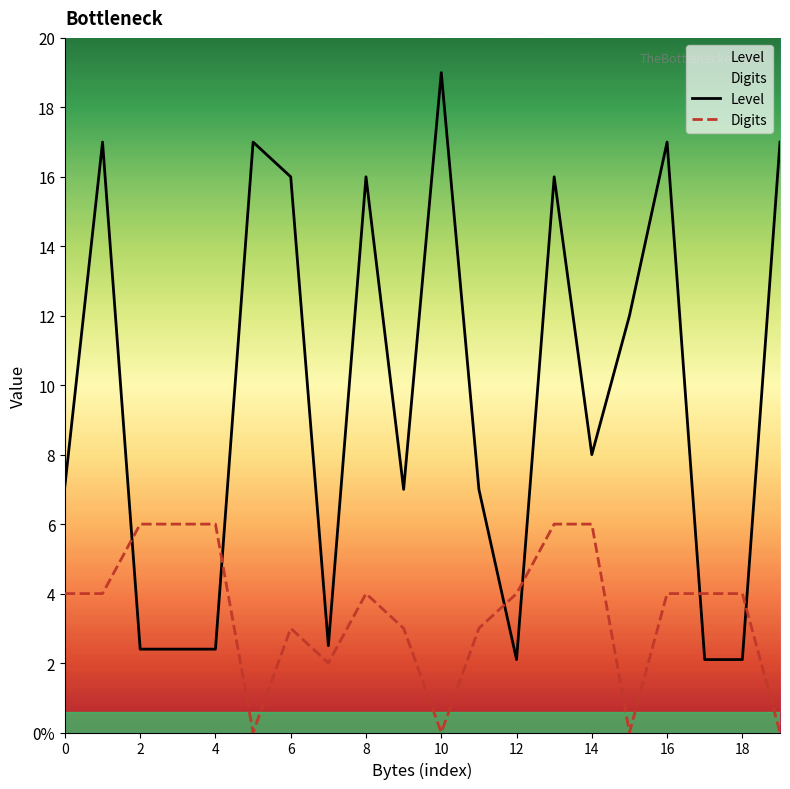

Reading right to left, list all the values displayed in this chart.

Level: 17.0	2.1	2.1	17.0	12.0	8.0	16.0	2.1	7.0	19.0	7.0	16.0	2.5	16.0	17.0	2.4	2.4	2.4	17.0	7.1
Digits: 0.0	4.0	4.0	4.0	0.0	6.0	6.0	4.0	3.0	0.0	3.0	4.0	2.0	3.0	0.0	6.0	6.0	6.0	4.0	4.0